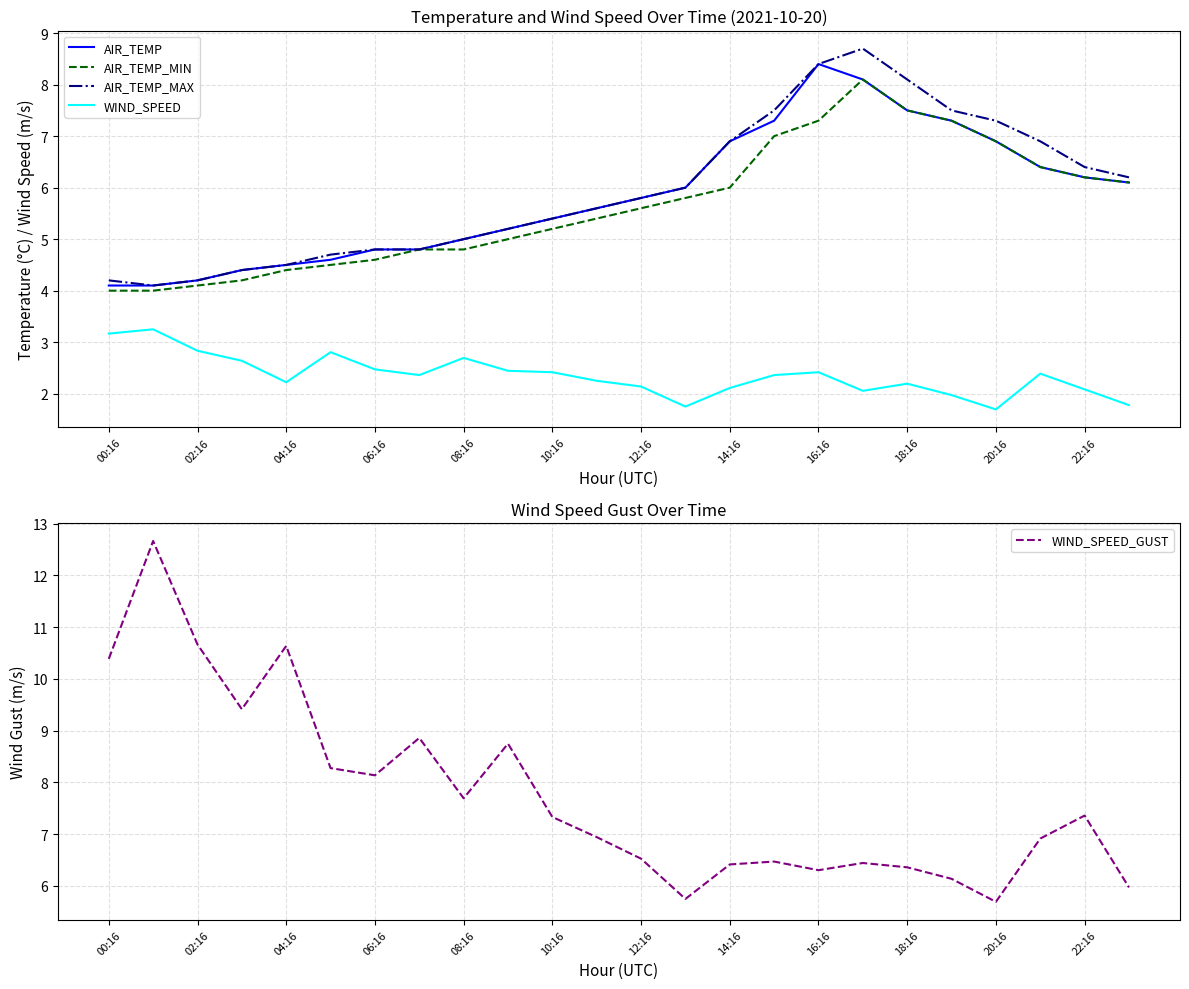

Is the value of WIND_SPEED_GUST at 20:16 greater than the value of AIR_TEMP at 19?

Yes